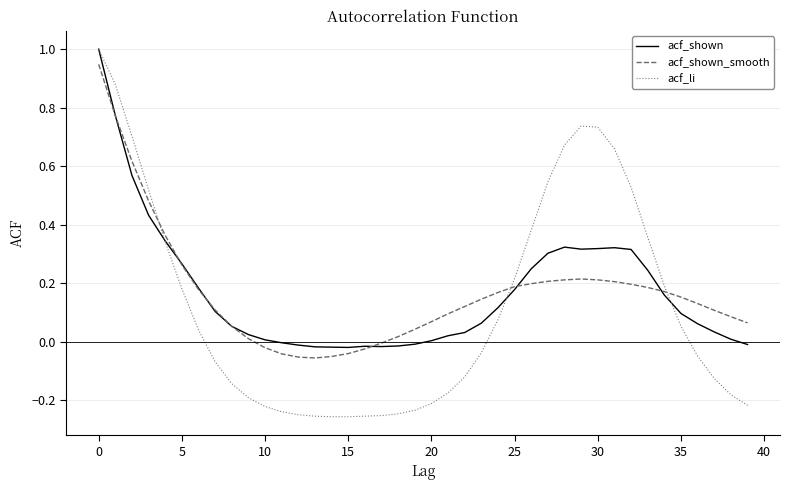

What is the maximum value shown in the chart?

1.0